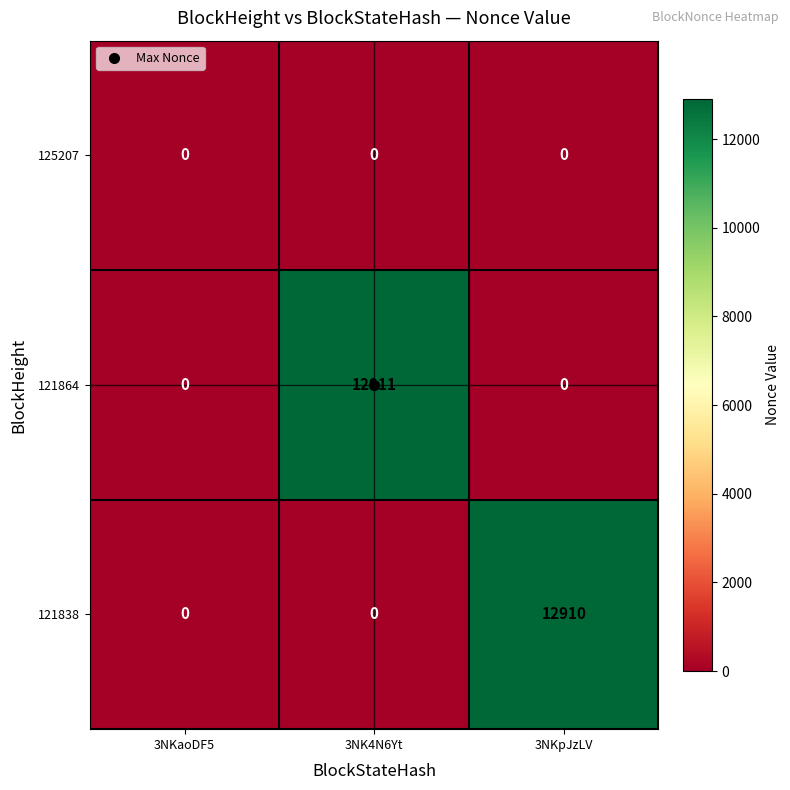

At which category does the chart reach its peak across all series?

3NK4N6Yt